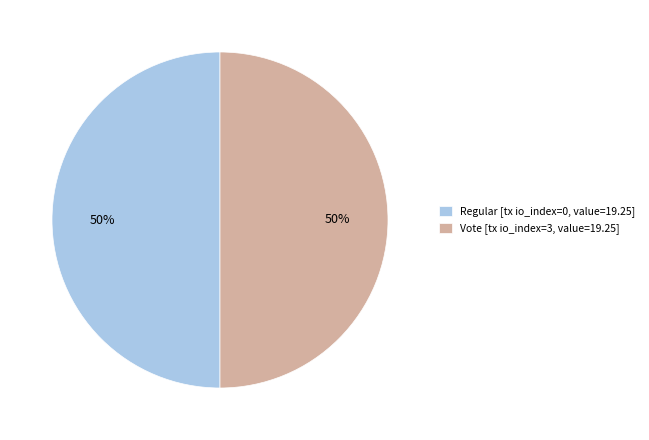

The Vote [tx io_index=3, value=19.25] slice represents 44% of the pie. True or false?

False